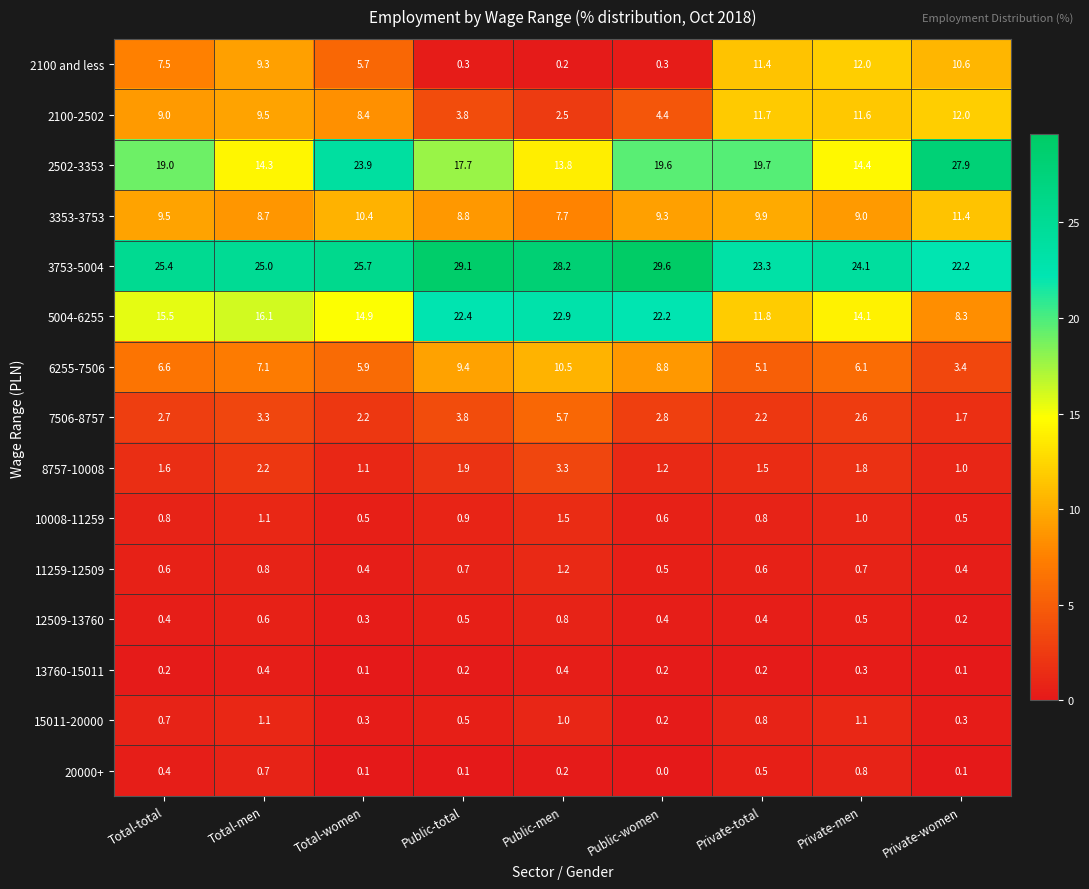

At which category is the sum across all series the highest?

Total-men